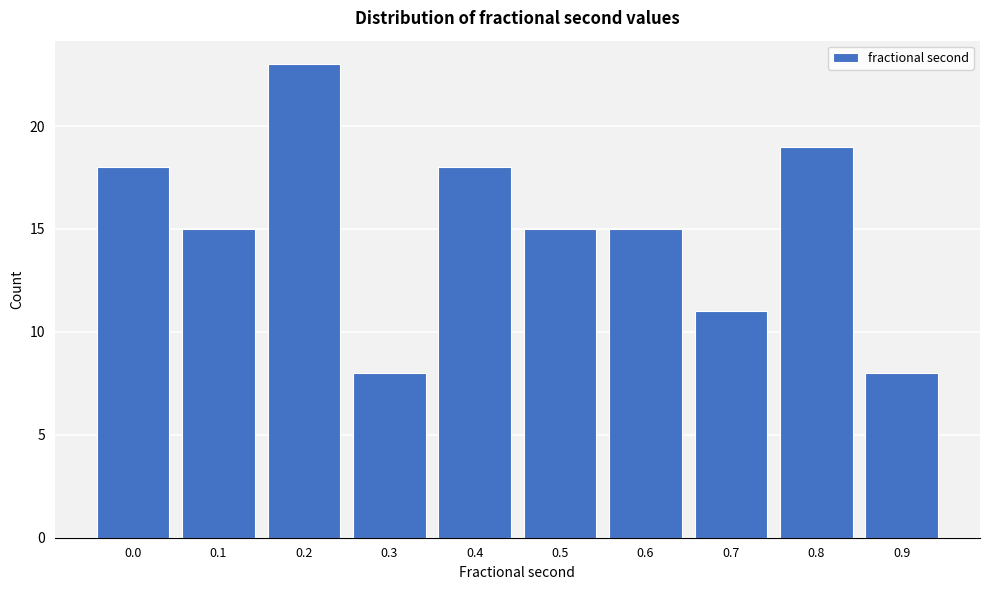

Reading left to right, what are all the values shown in this chart?

18	15	23	8	18	15	15	11	19	8